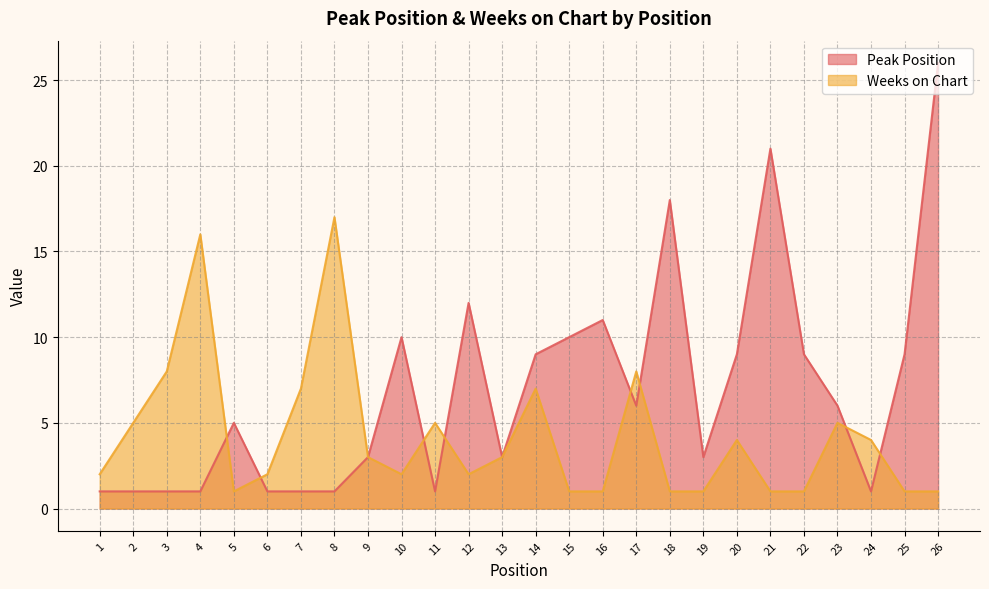

At which category is the sum across all series the highest?

26